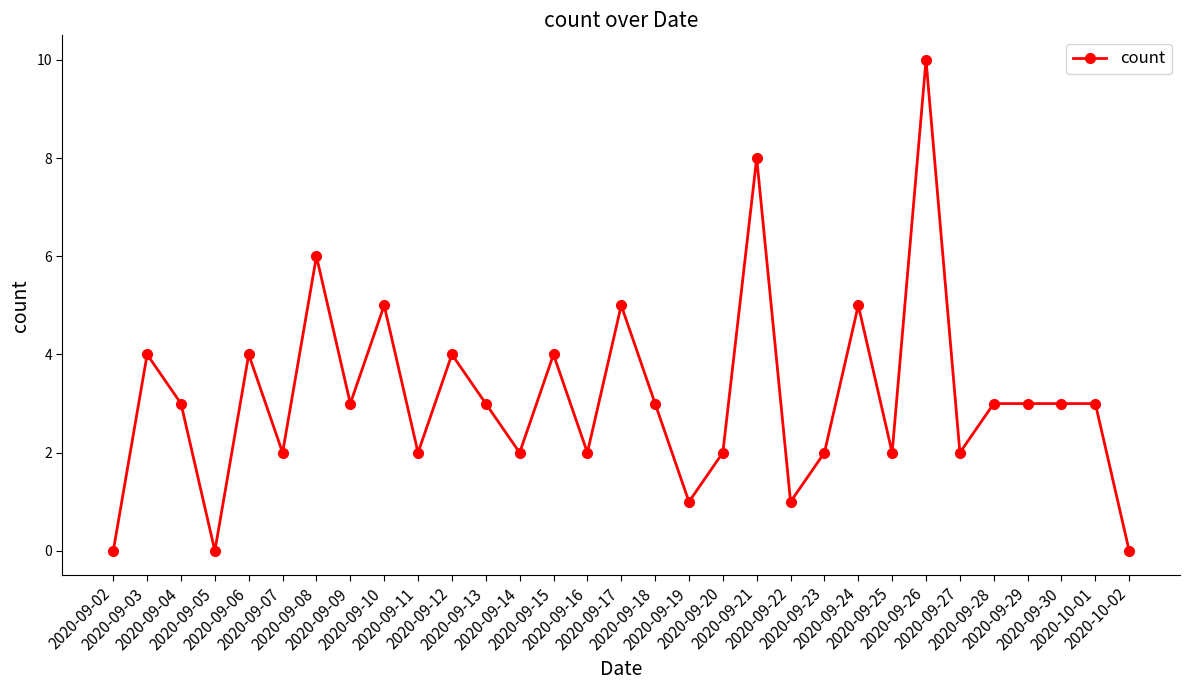

Which label corresponds to the largest value in the chart?

2020-09-26